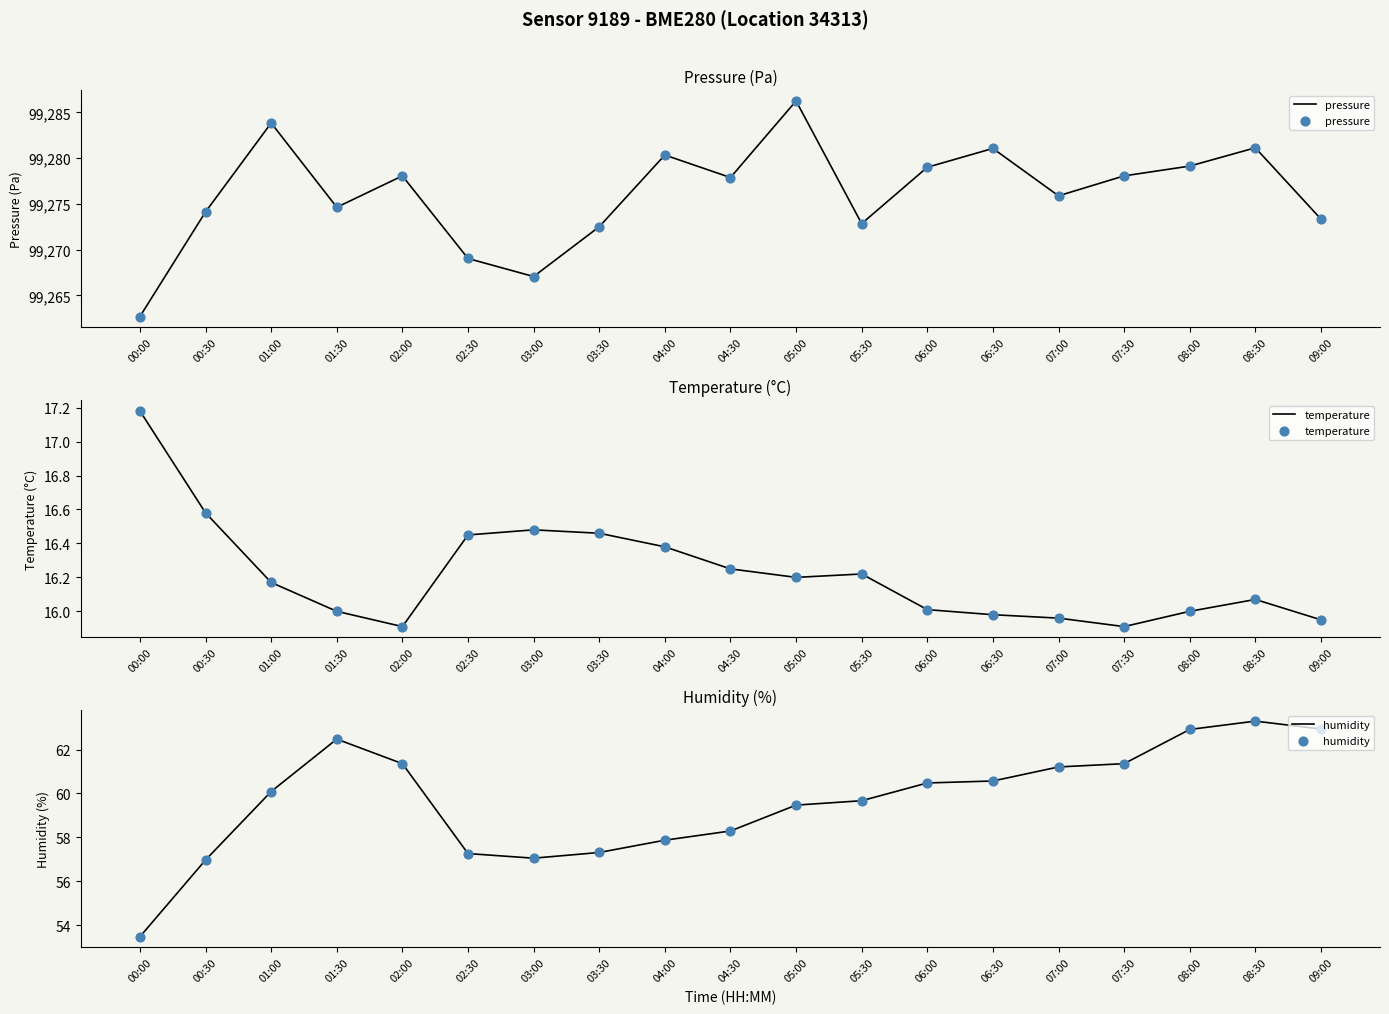

Is the value of pressure at 02:00 greater than the value of temperature at 04:30?

Yes